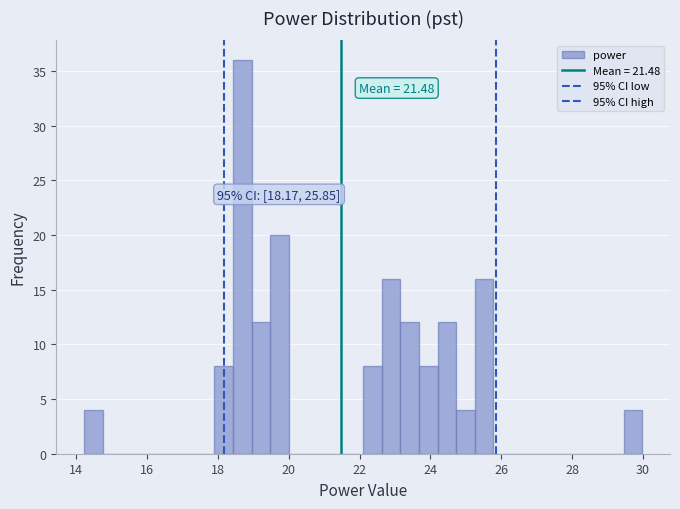

Around what value on the x-axis is the tallest bar? Give the approximate position of its centre, as read against the axis.

18.6